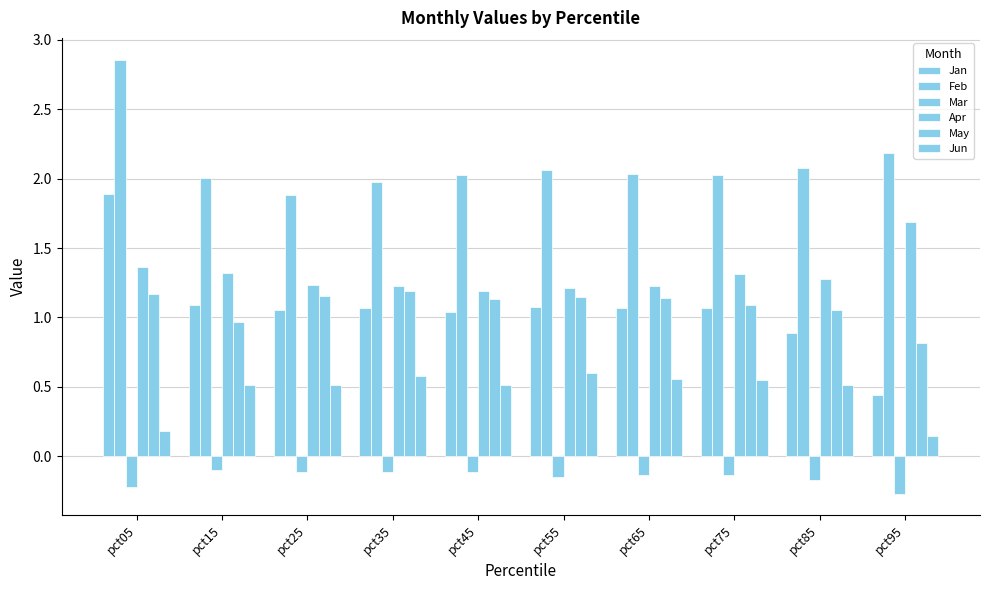

How many categories are shown in the chart?

10